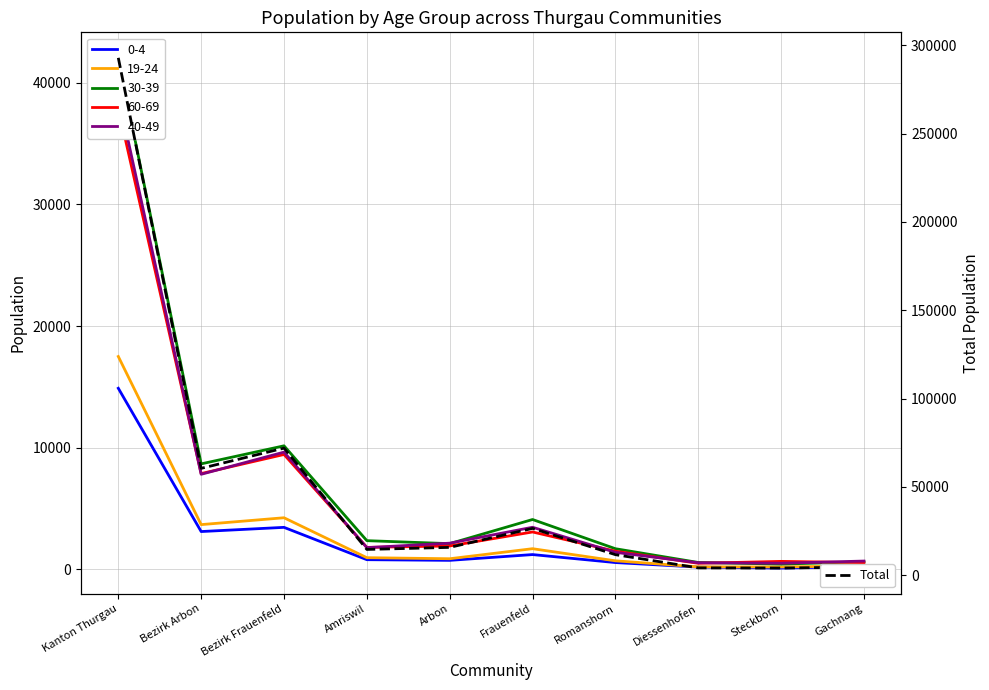

What is the difference between the second highest and minimum values?

67925